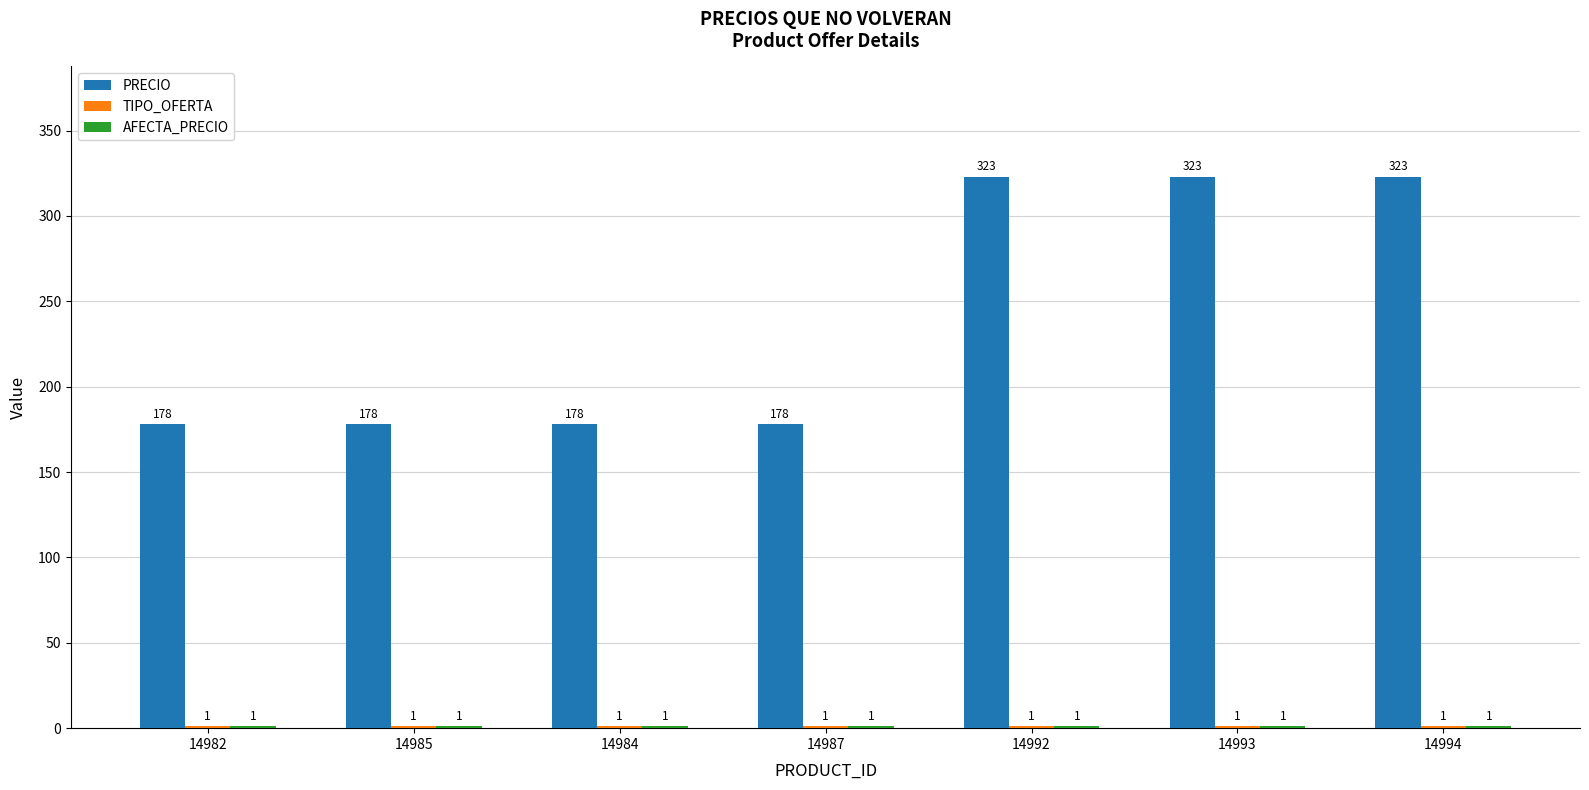

How many PRECIO values are between 178 and 323?

7